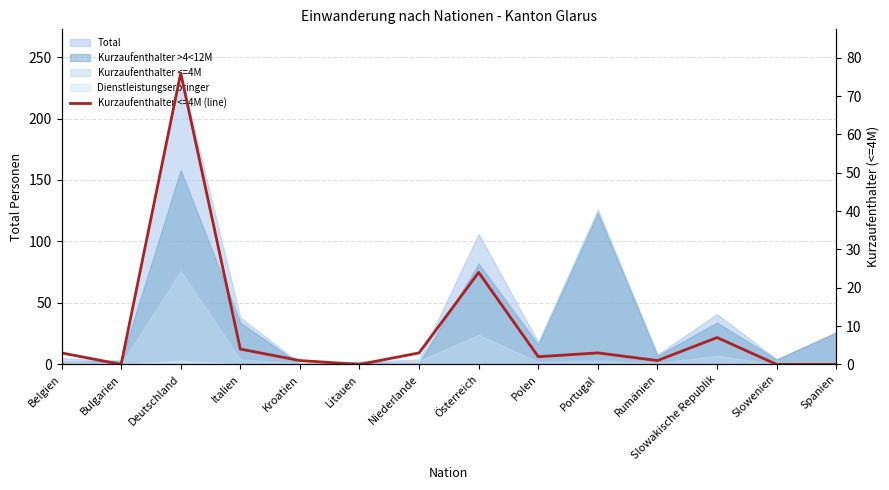

How many values are below 3?

7